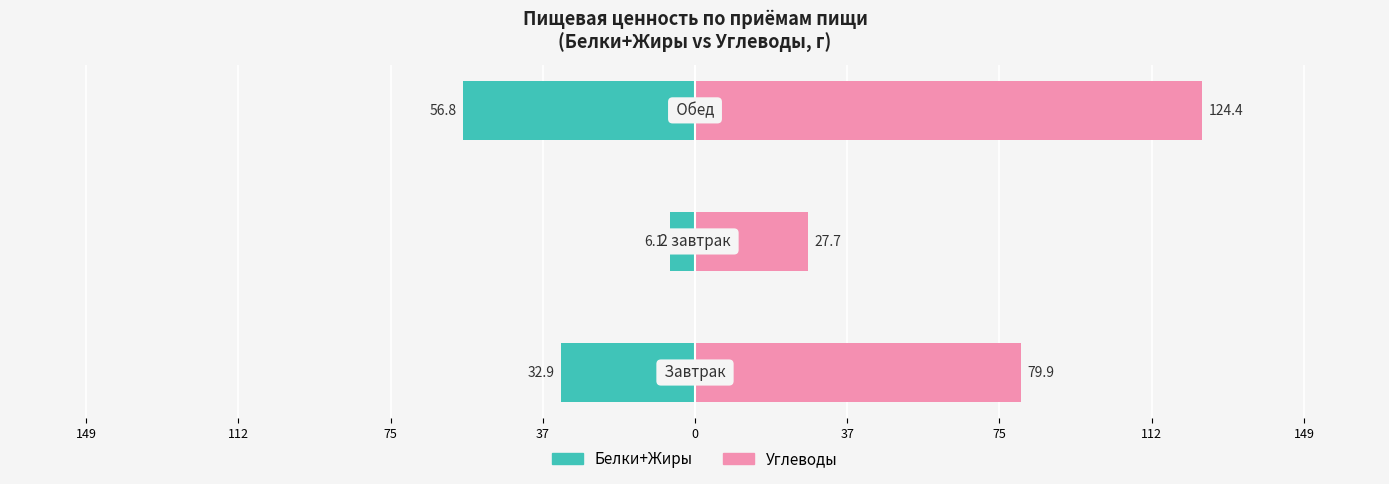

True or false: Углеводы has a value of 7.5 at 75.

False